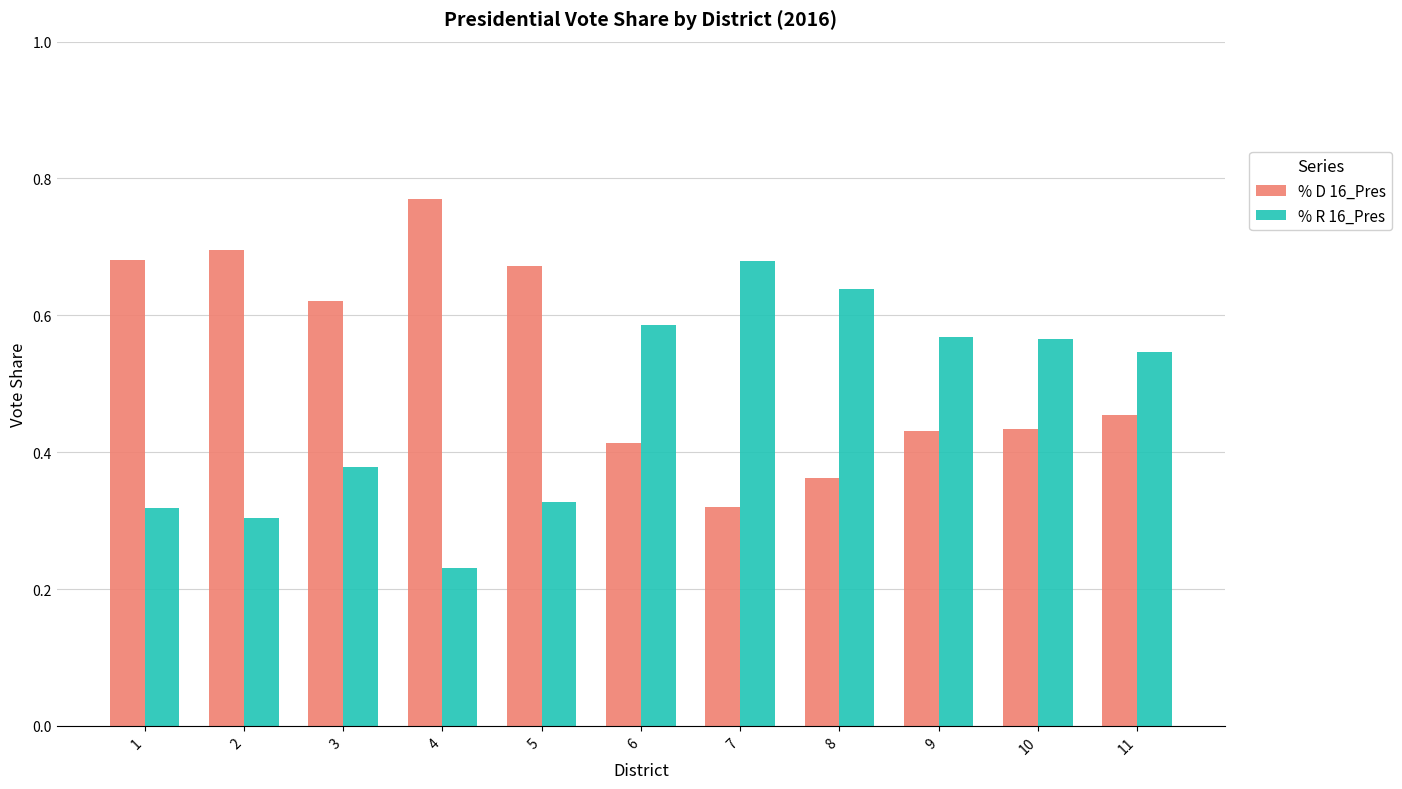

Rank the series by their maximum value, from lowest to highest.

% R 16_Pres, % D 16_Pres